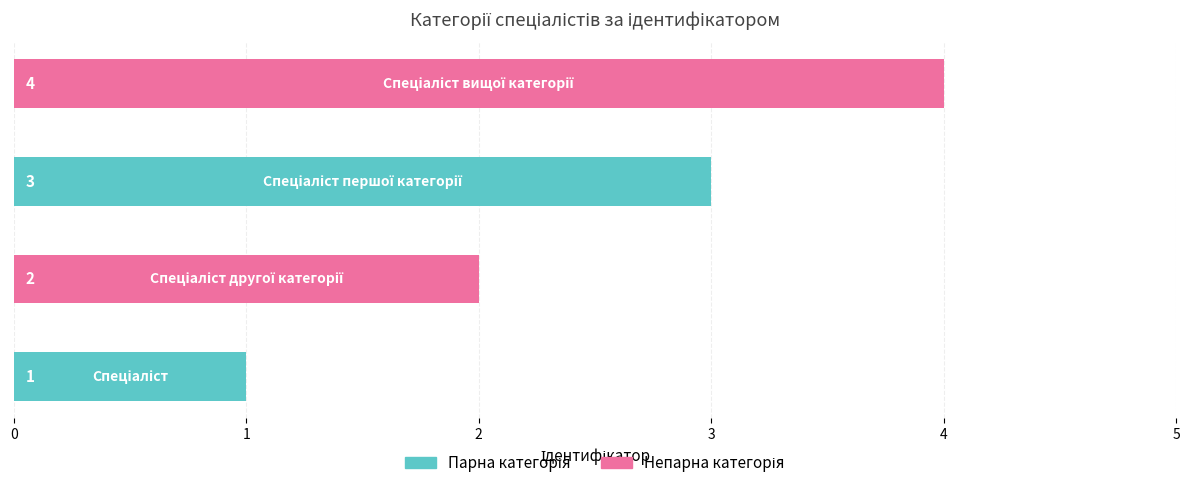

How many series are shown in this chart?

1